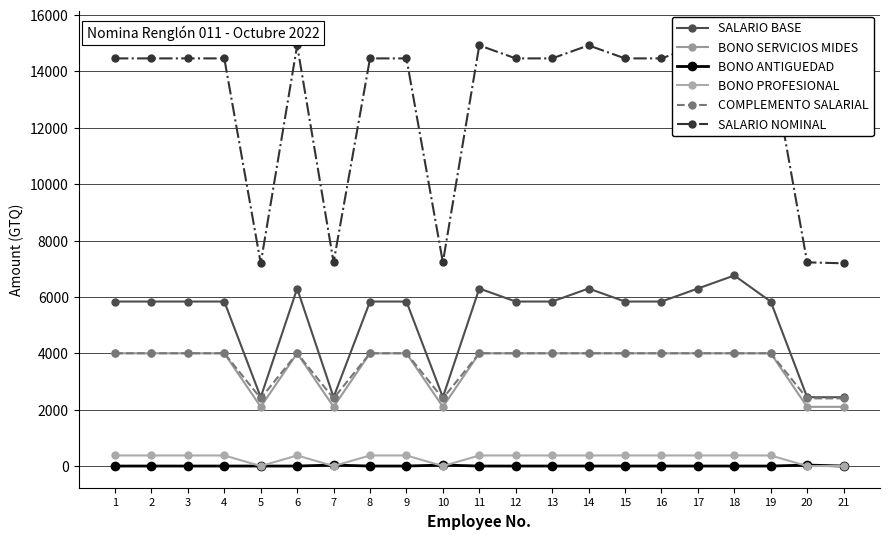

How many data points in SALARIO BASE are less than 5835?

5